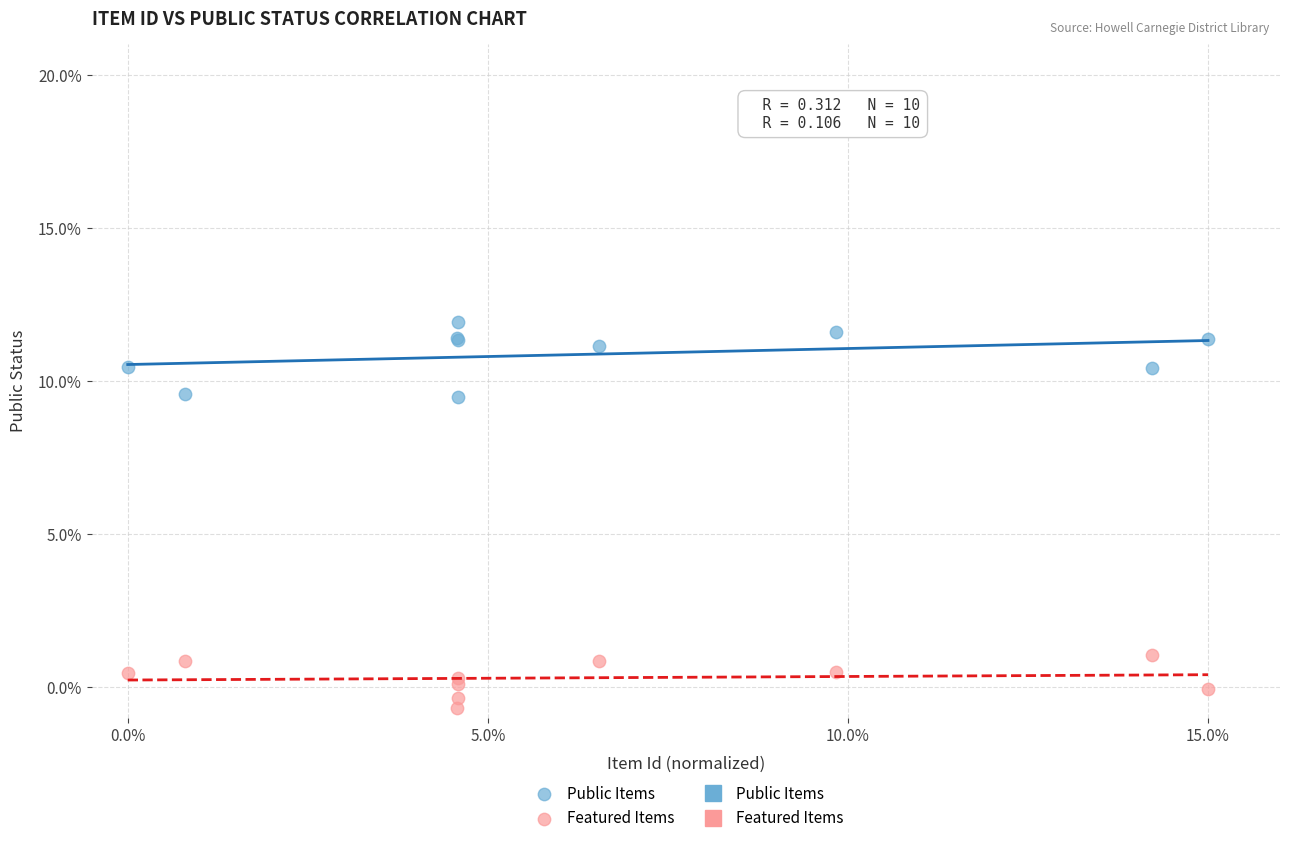

Which series has the widest spread of Y values?

Public Items